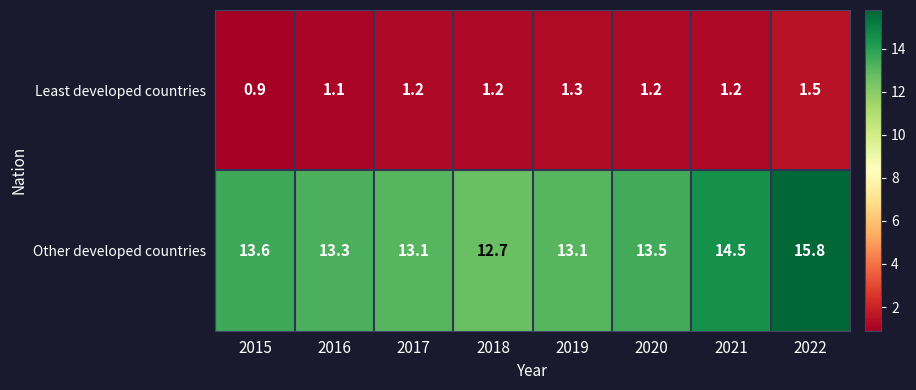

Which series has the largest range (max minus min)?

Other developed countries